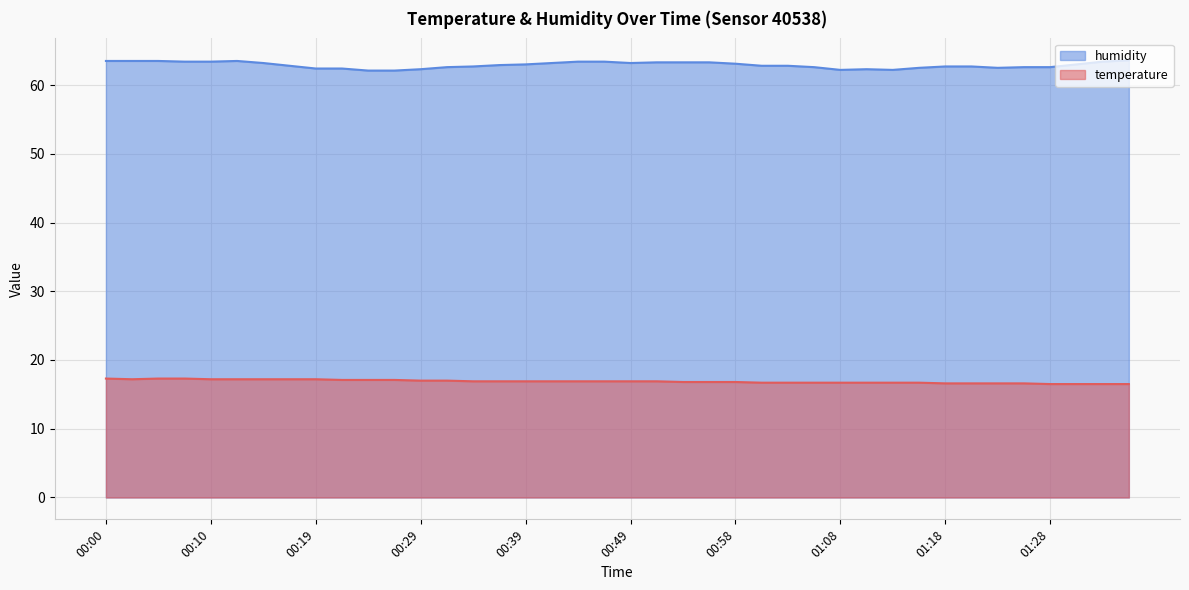

Is it true that humidity equals 63.5 at 00:02?

True